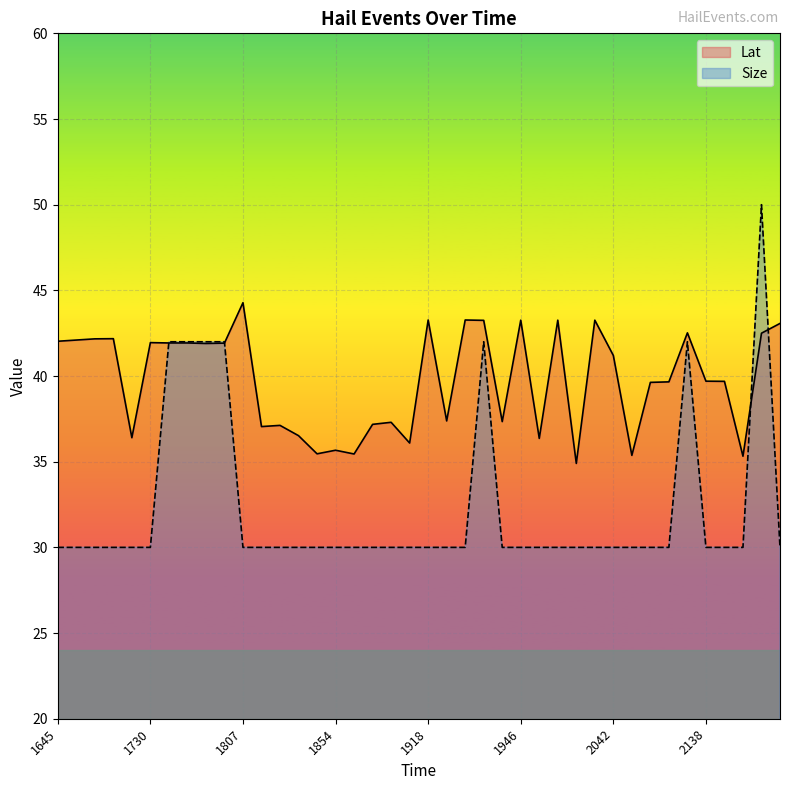

In Size, how many points are higher than both neighbors (excluding endpoints)?

3